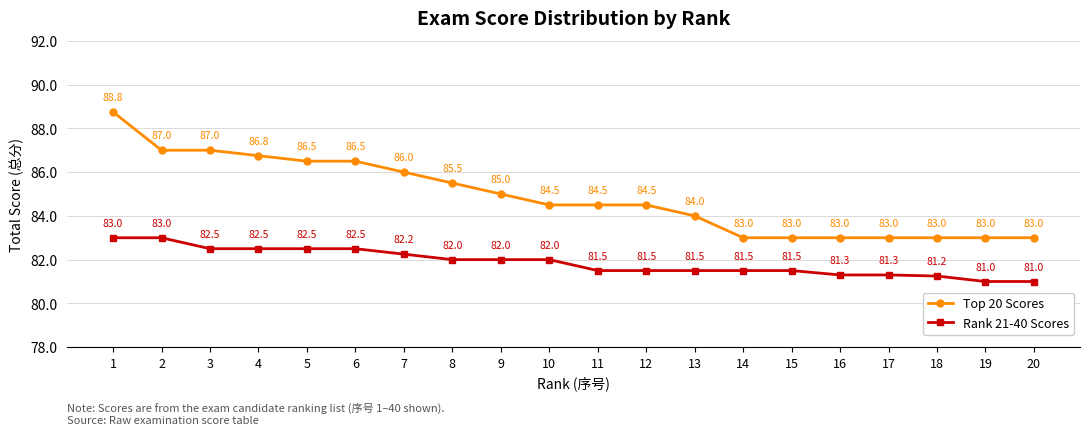

How many data points does each series have?

20